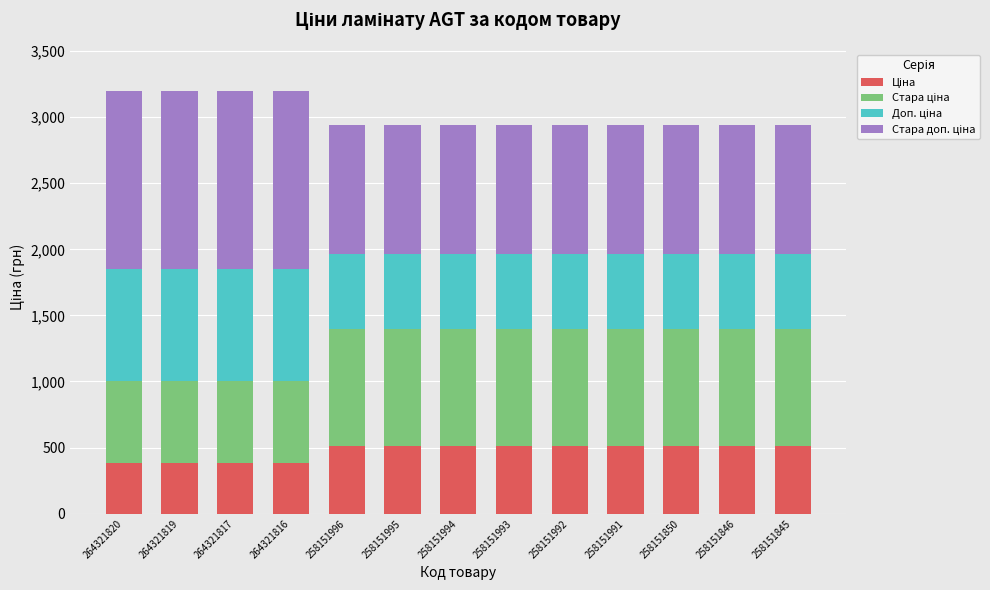

What is the total value across all series at 258151996?

2944.0